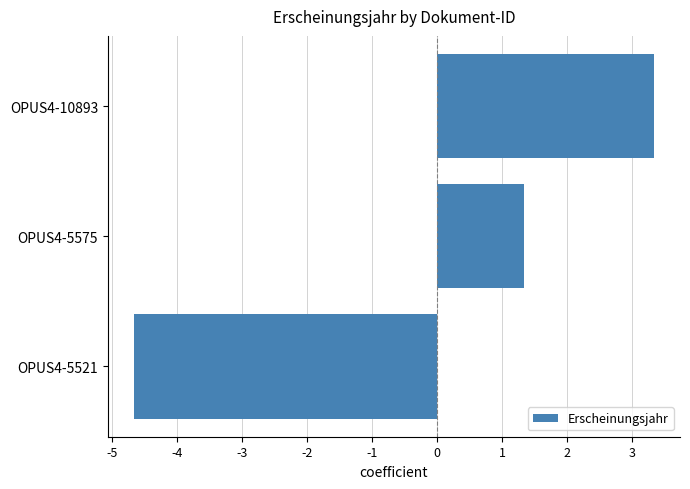

What is the change in value from OPUS4-5521 to OPUS4-5575?

+6.0